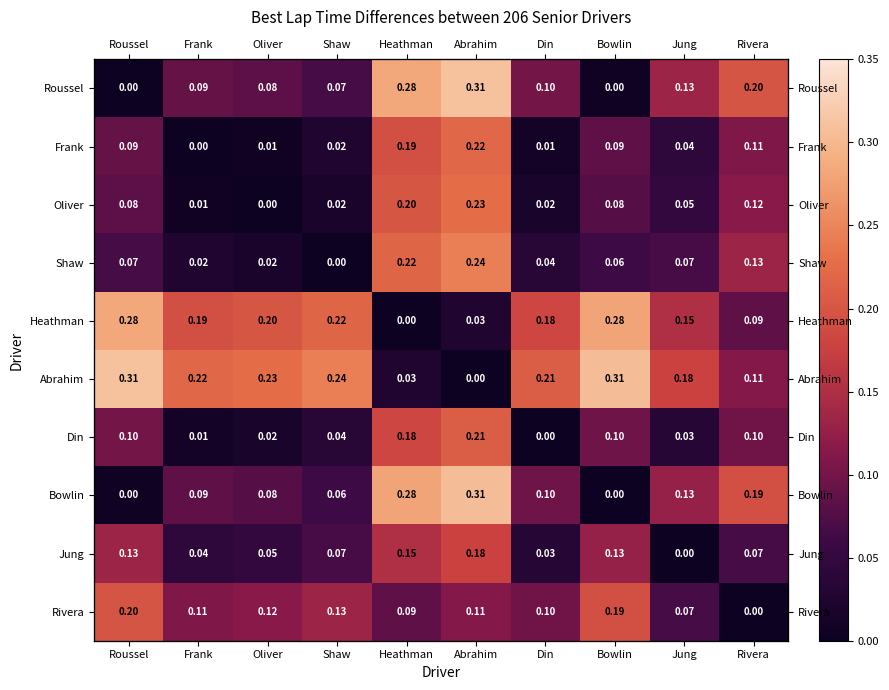

Which series has the widest spread of values?

Roussel